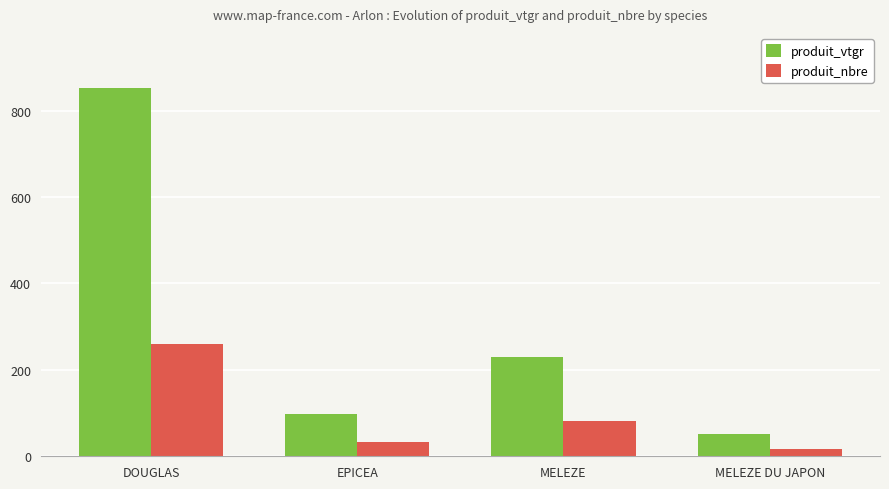

What are all the series names shown in the legend?

produit_vtgr, produit_nbre